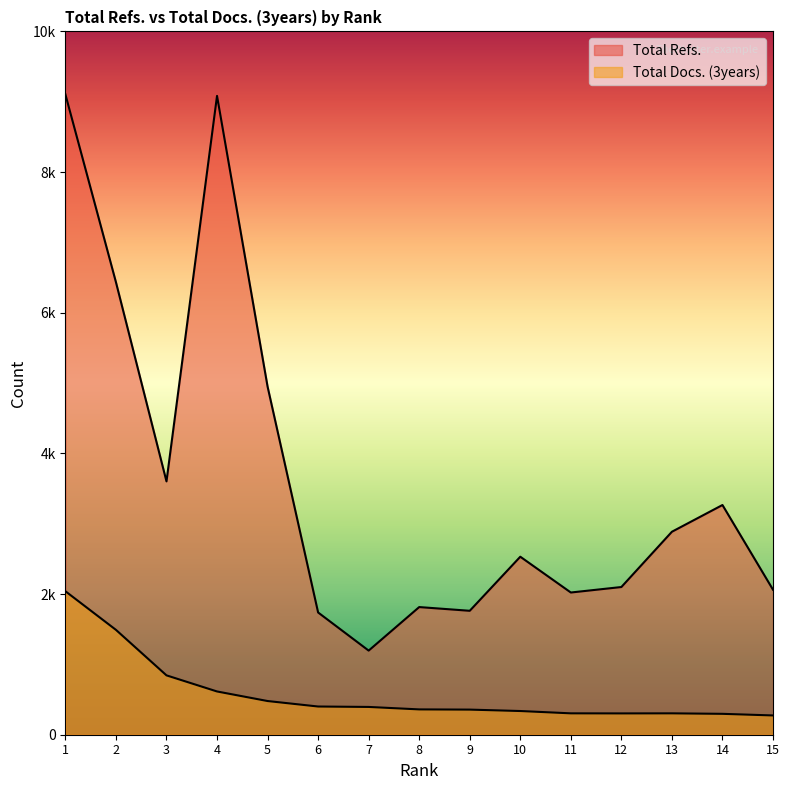

What is the difference between the maximum and second lowest values in the Total Docs. (3years) series?

1743